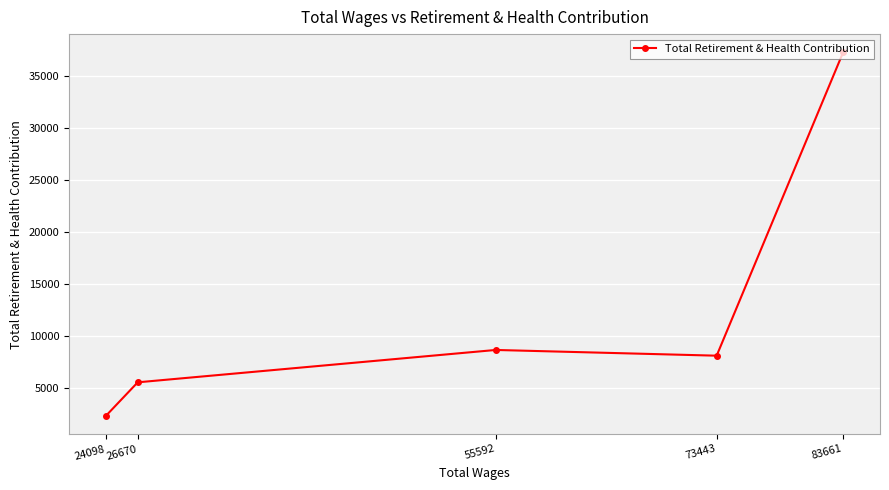

List the labels in order of value, largest first.

83661, 55592, 73443, 26670, 24098